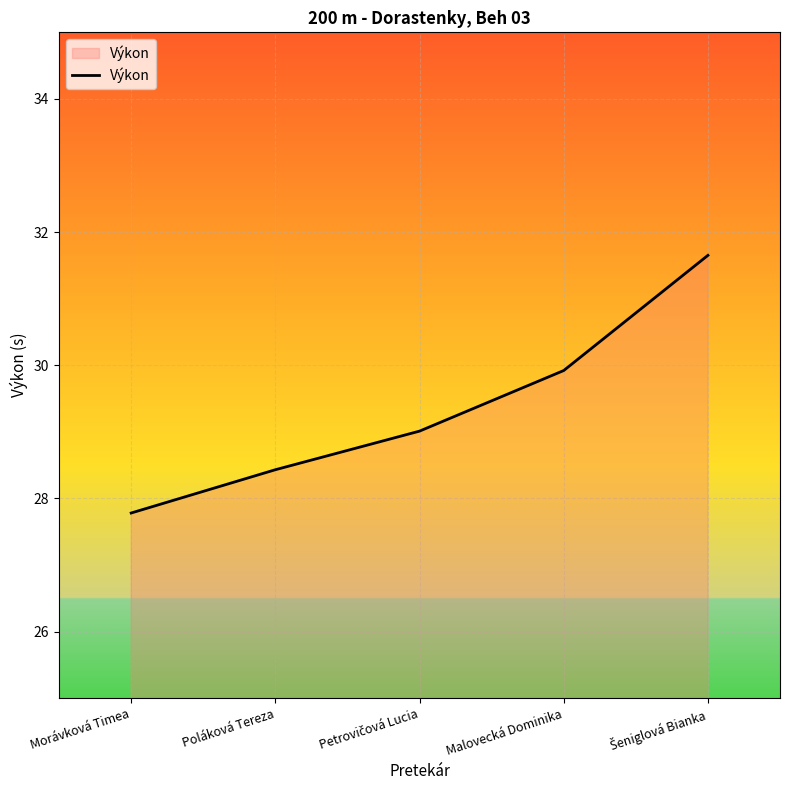

What is the smallest value displayed?

27.8